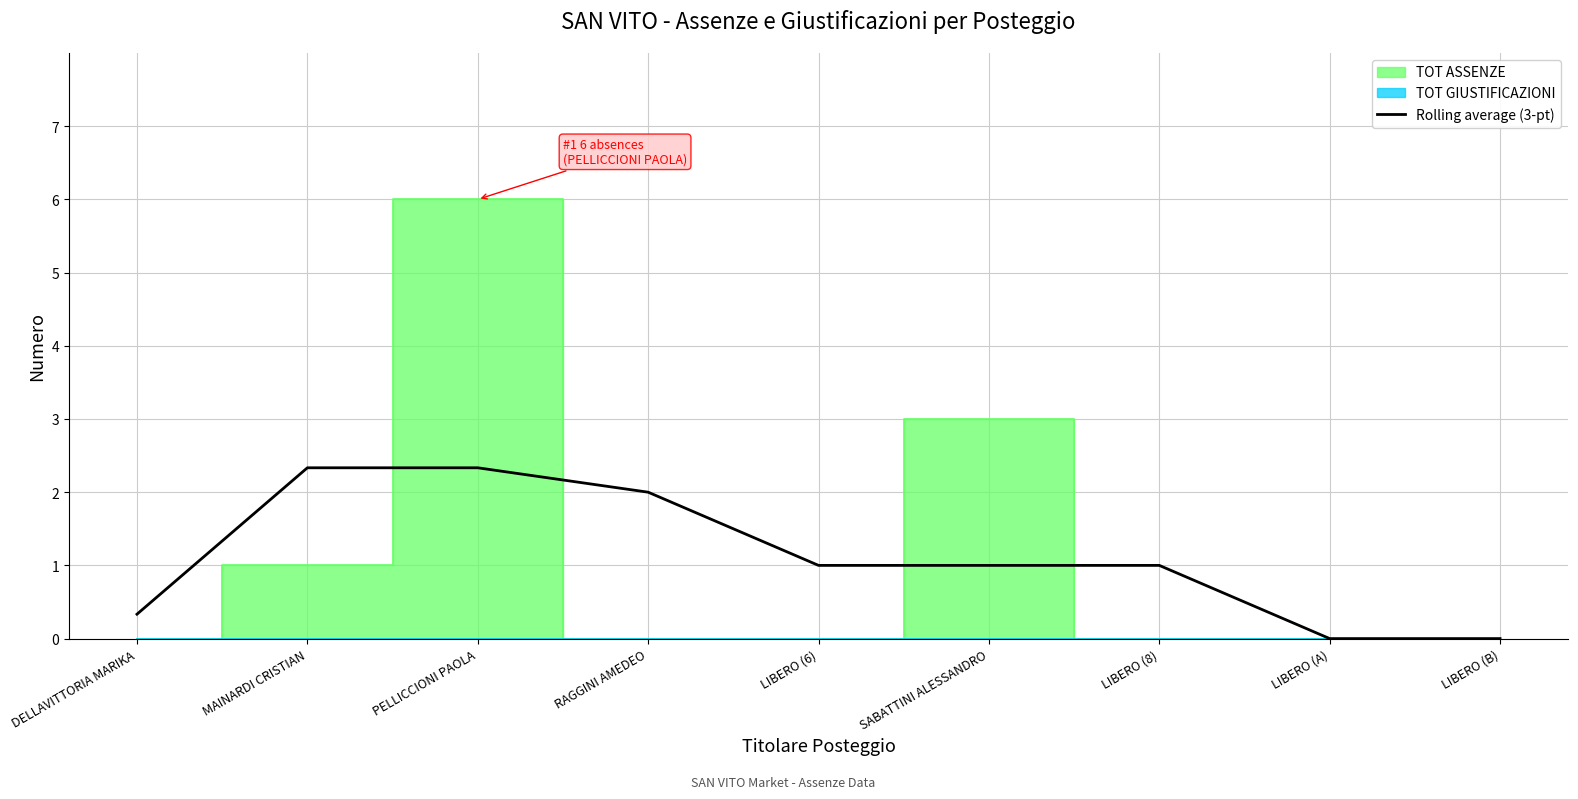

Count the values in the range 0 to 2.

7